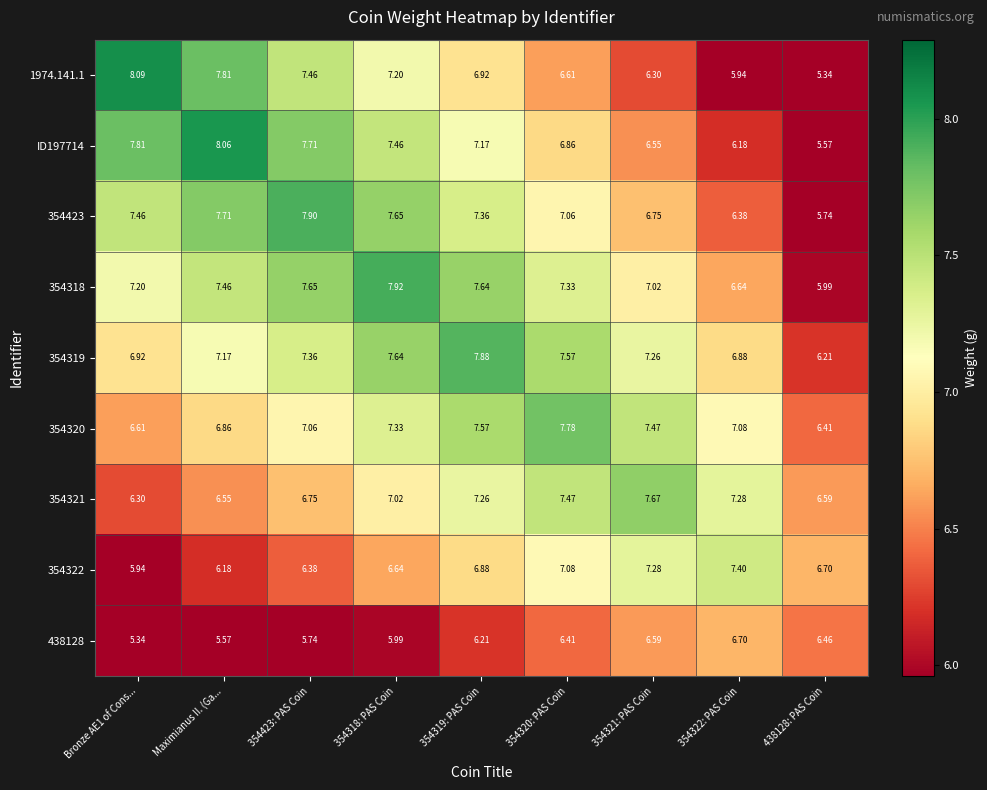

Rank the series at 354423: PAS Coin from lowest to highest value.

438128, 354322, 354321, 354320, 354319, 1974.141.1, 354318, ID197714, 354423